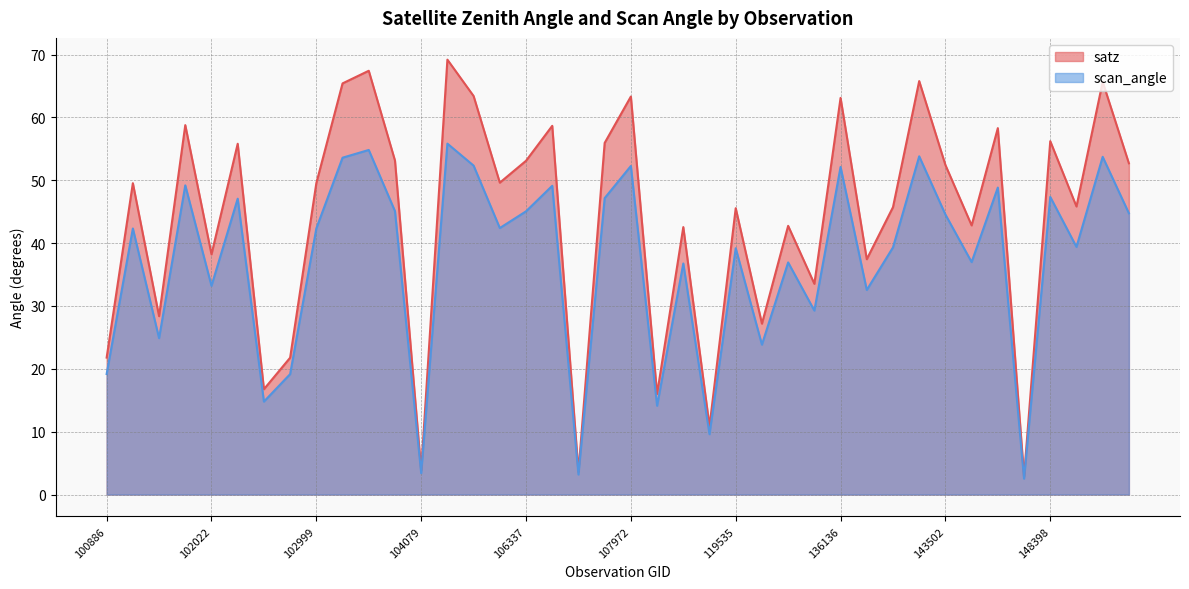

Where is satz nearest to the value 36?

138438